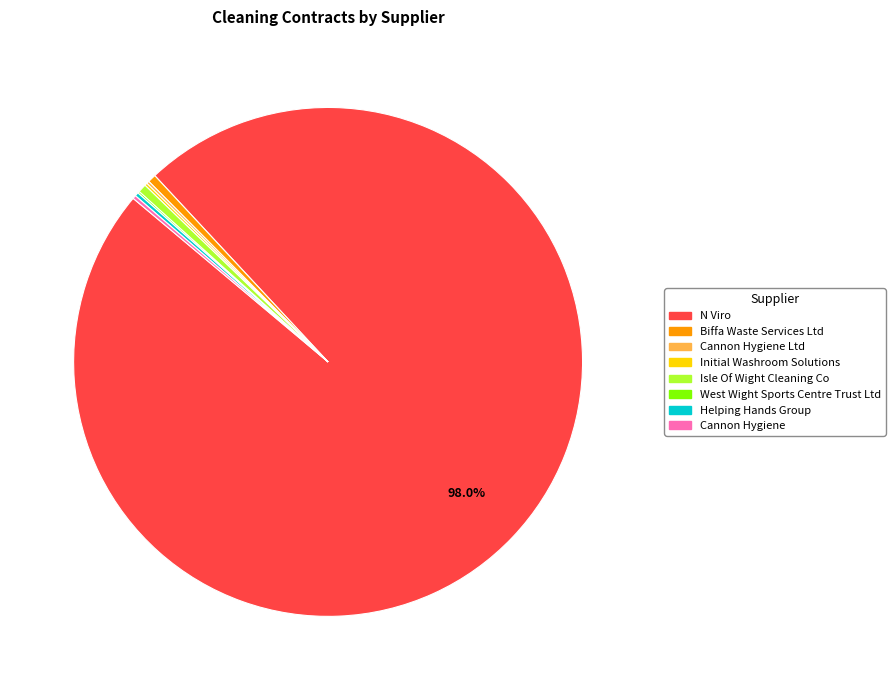

Does any single category account for the majority?

Yes